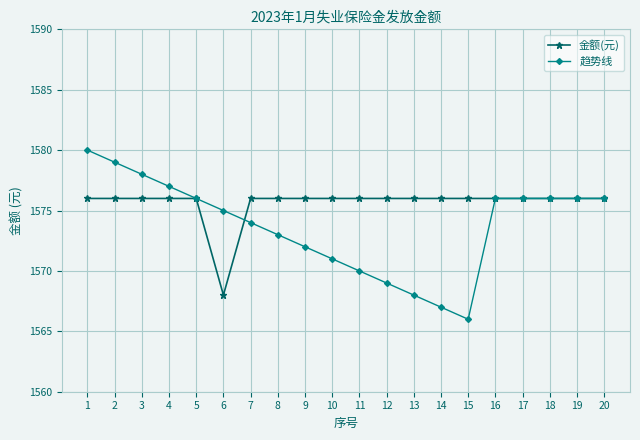

Reading right to left, what are all the values shown in this chart?

金额(元): 20=1576	19=1576	18=1576	17=1576	16=1576	15=1576	14=1576	13=1576	12=1576	11=1576	10=1576	9=1576	8=1576	7=1576	6=1568	5=1576	4=1576	3=1576	2=1576	1=1576
趋势线: 20=1576	19=1576	18=1576	17=1576	16=1576	15=1566	14=1567	13=1568	12=1569	11=1570	10=1571	9=1572	8=1573	7=1574	6=1575	5=1576	4=1577	3=1578	2=1579	1=1580